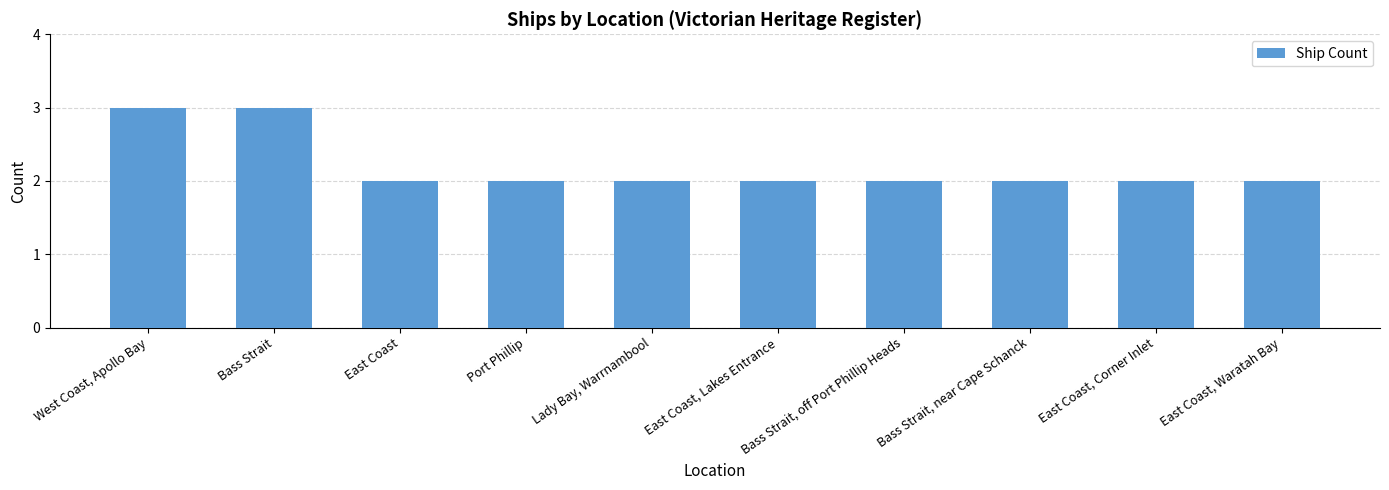

Reading left to right, transcribe all the data shown in this chart.

3	3	2	2	2	2	2	2	2	2